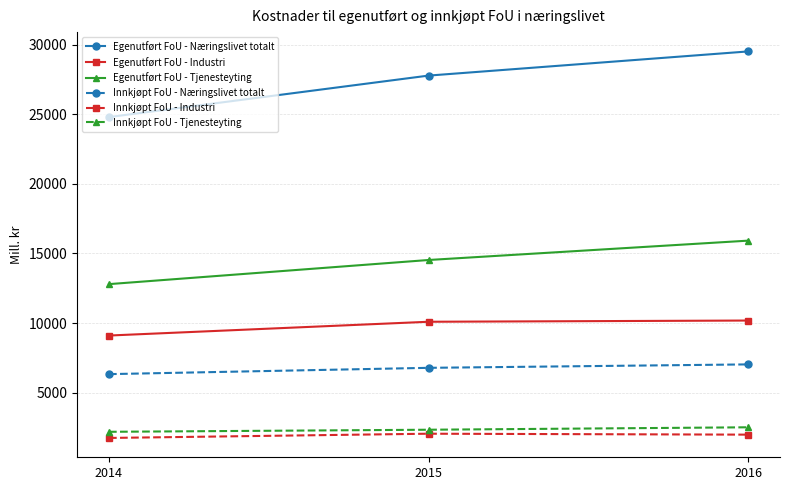

Which series has the largest range (max minus min)?

Egenutført FoU - Næringslivet totalt